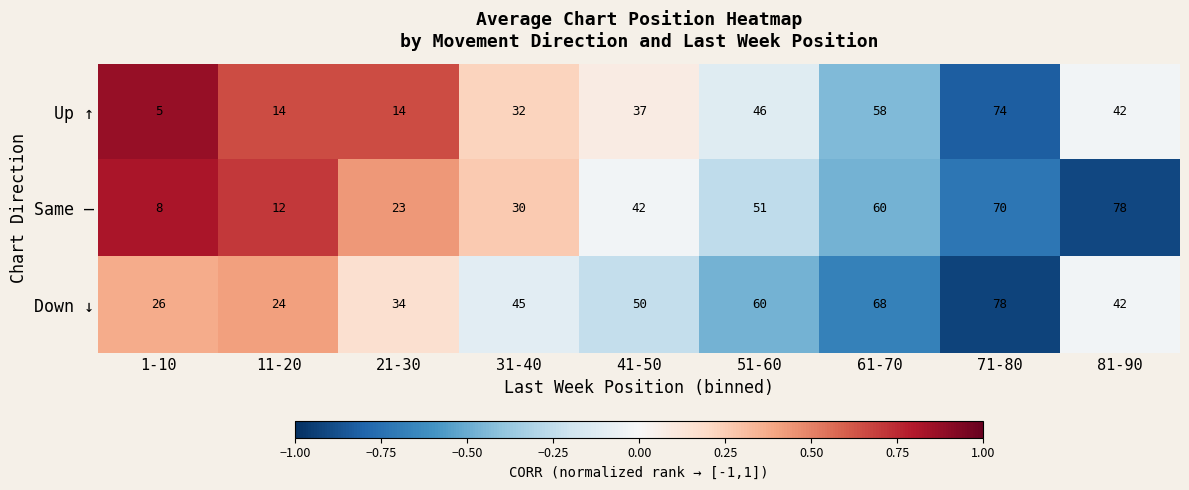

What is the maximum value shown in the chart?

78